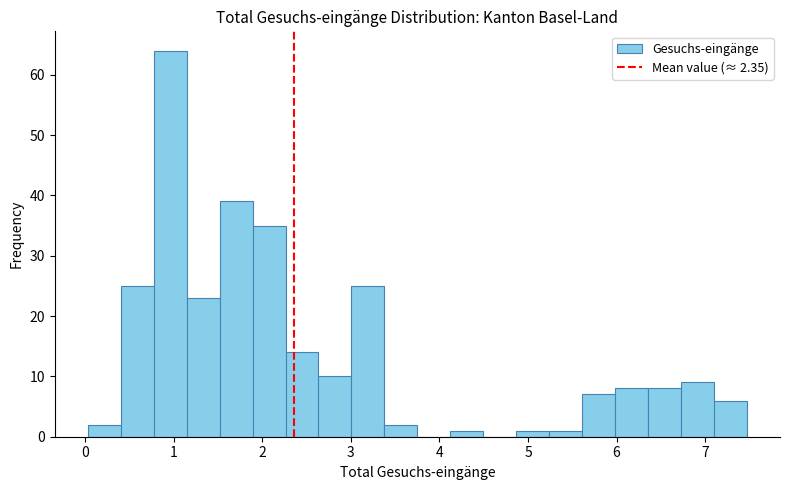

Read against the x-axis, roughly where is the centre of the tallest bar?

1.0